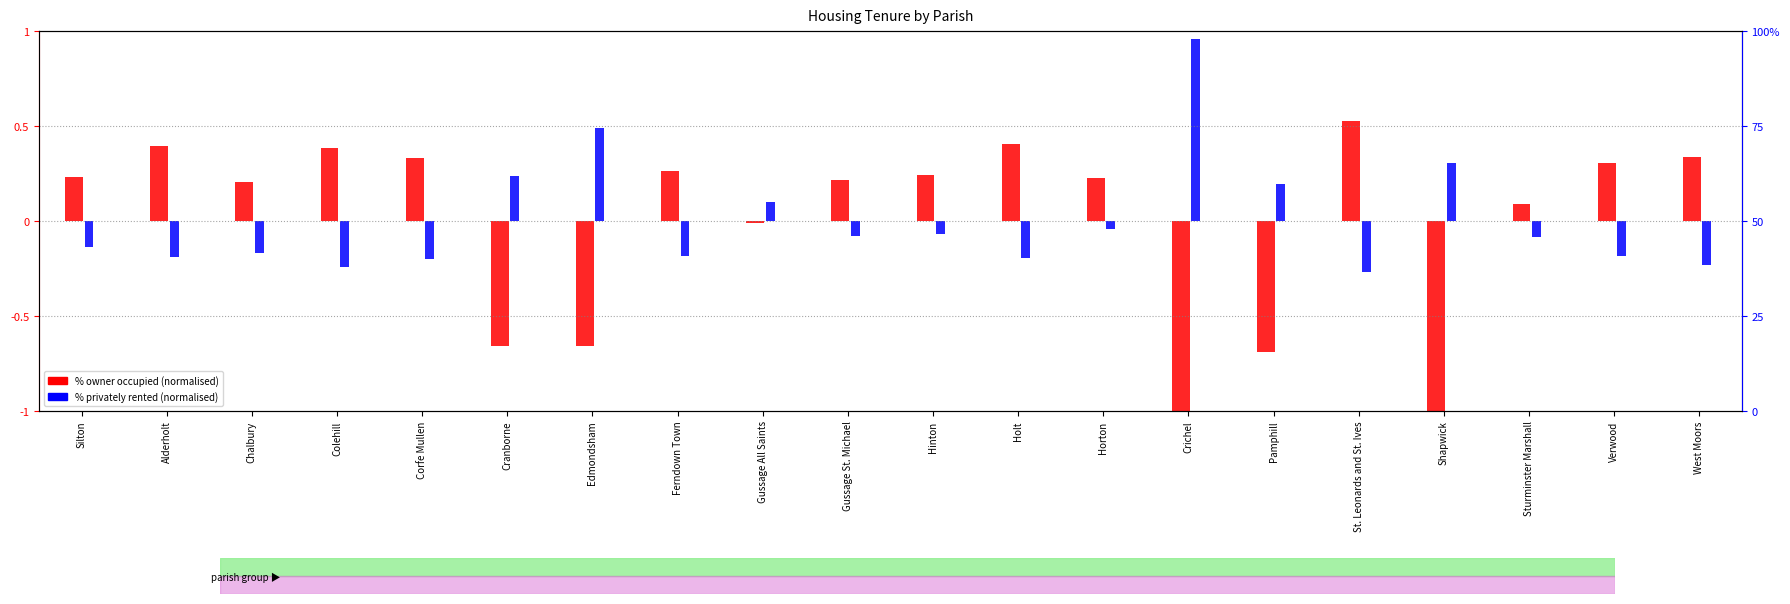

Reading left to right, list all the values displayed in this chart.

% owner occupied: 0.2	0.4	0.2	0.4	0.3	-0.7	-0.7	0.3	-0.0	0.2	0.2	0.4	0.2	-1.1	-0.7	0.5	-1.1	0.1	0.3	0.3
% privately rented: -0.1	-0.2	-0.2	-0.2	-0.2	0.2	0.5	-0.2	0.1	-0.1	-0.1	-0.2	-0.0	1.0	0.2	-0.3	0.3	-0.1	-0.2	-0.2